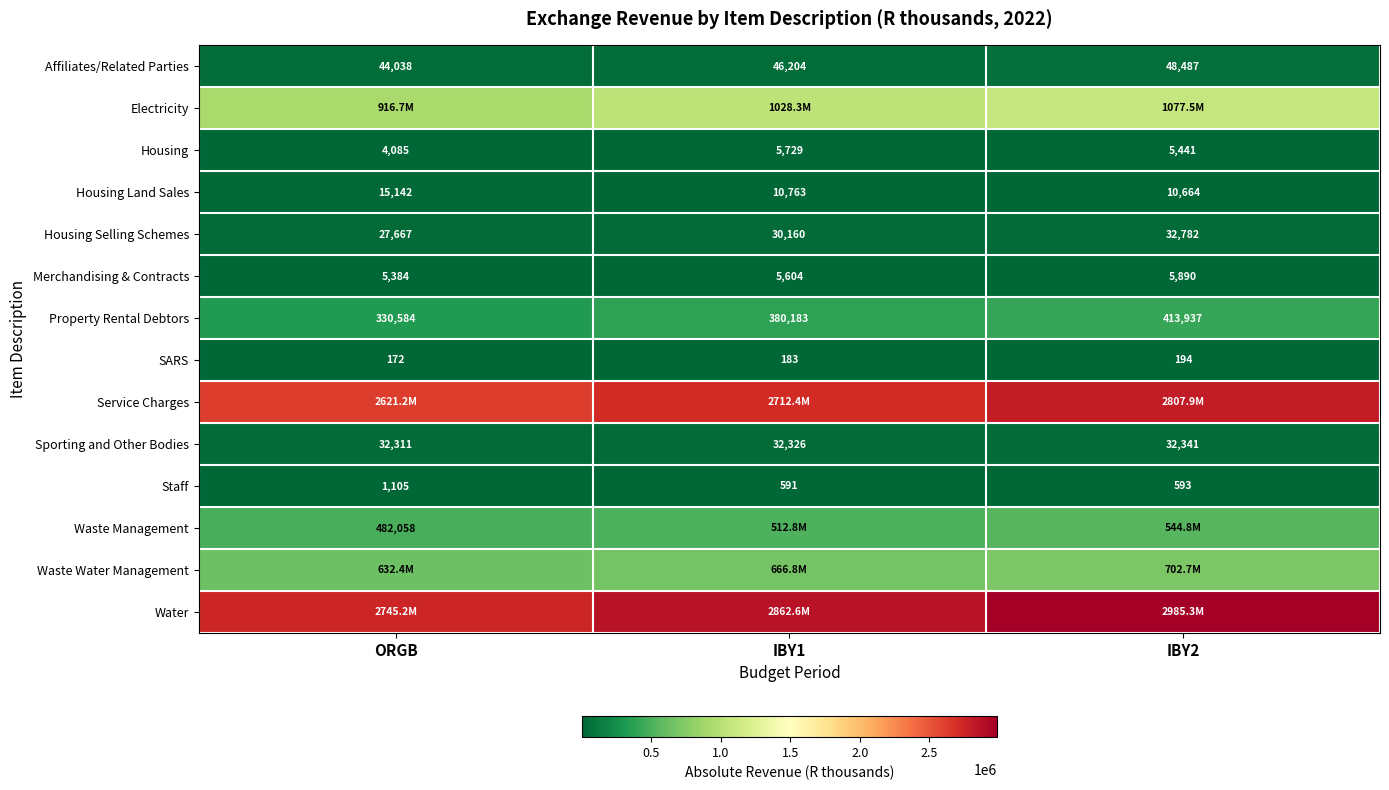

Which category has the lowest value in the Sporting and Other Bodies series?

ORGB